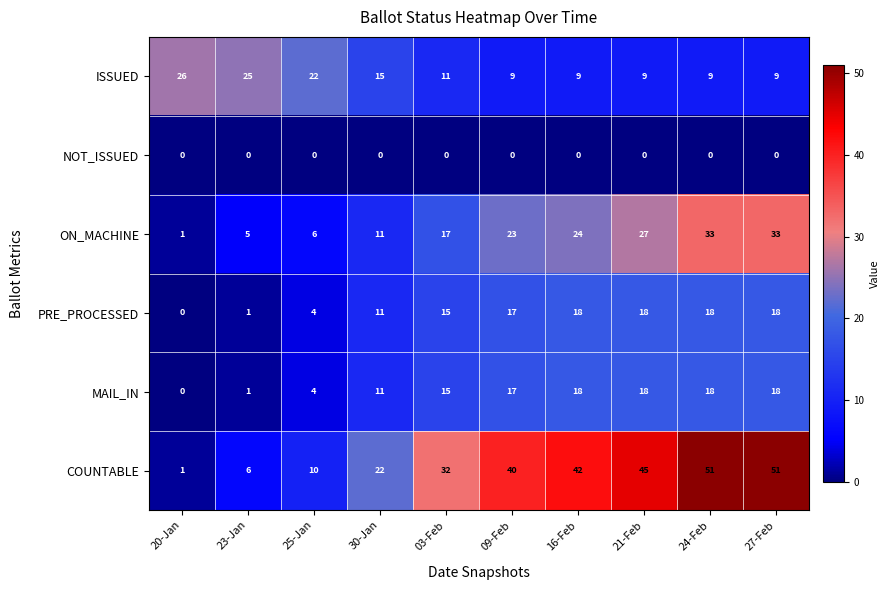

Where is PRE_PROCESSED nearest to the value 9?

30-Jan